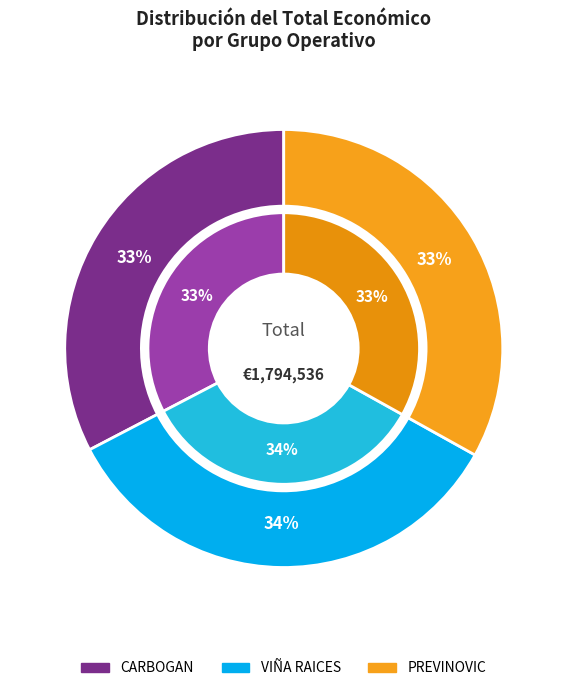

True or false: PREVINOVIC accounts for 43% of the total.

False